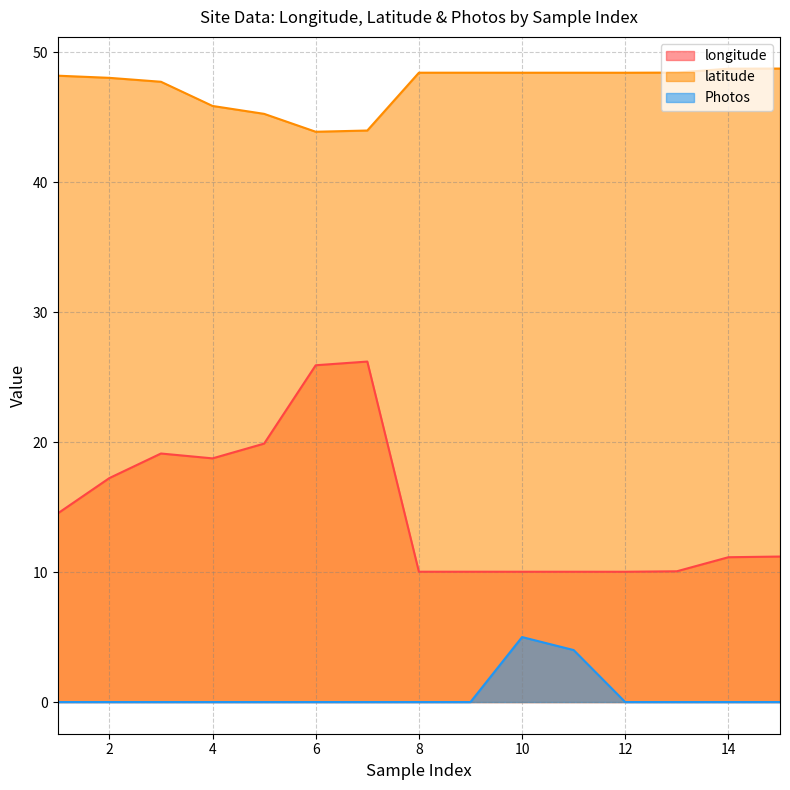

How many lines are shown in the chart?

3